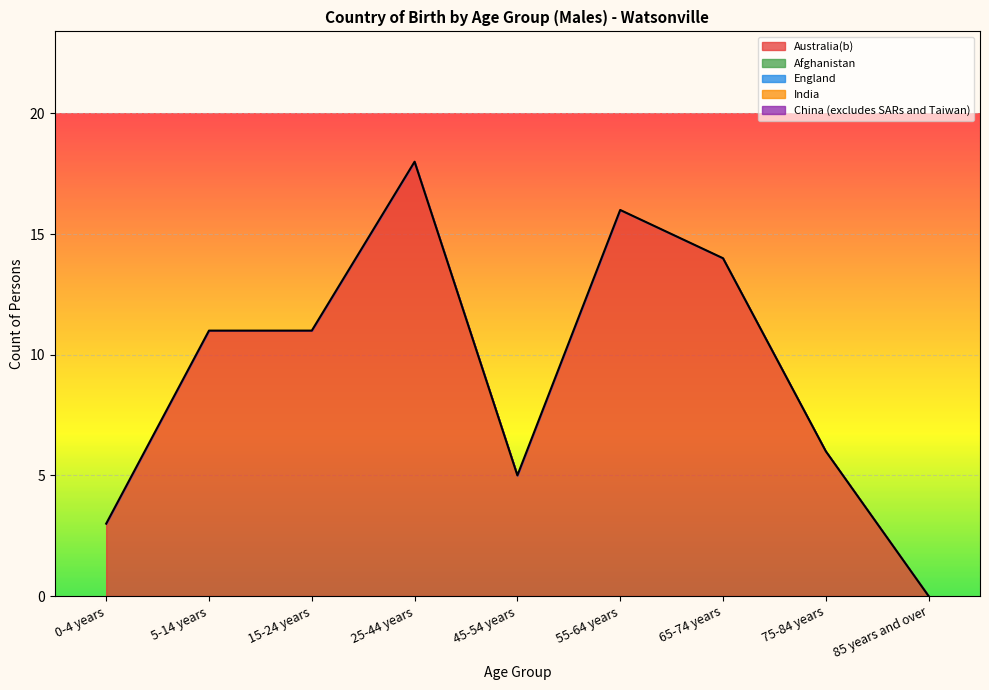

What position from the right is 25-44 years?

6